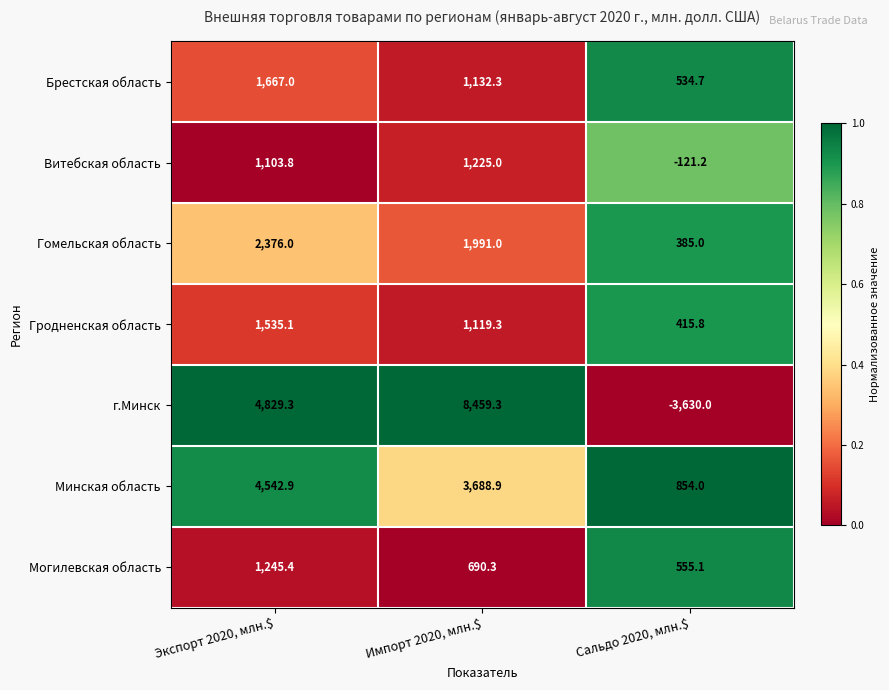

What is the average value of the Минская область series?

3028.6